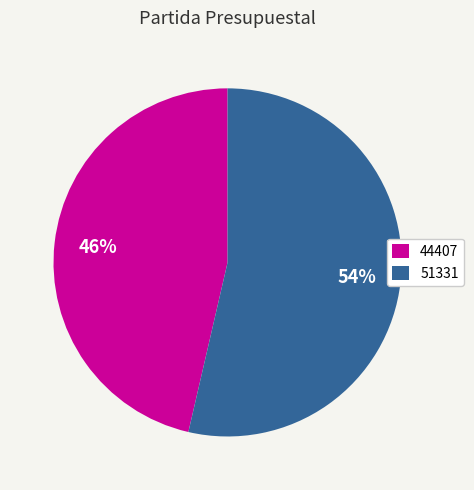

Approximately how many times larger is the value at 51331 compared to 44407?

1.2